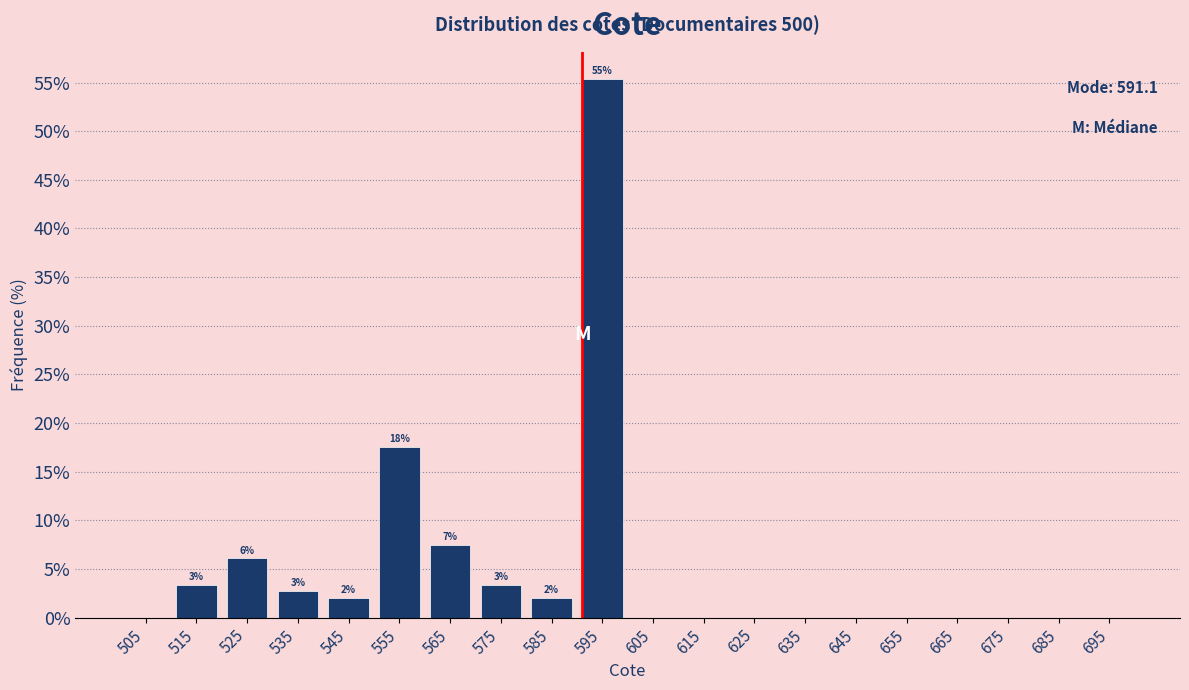

Over which range of the x-axis is the bar tallest?

590 to 600